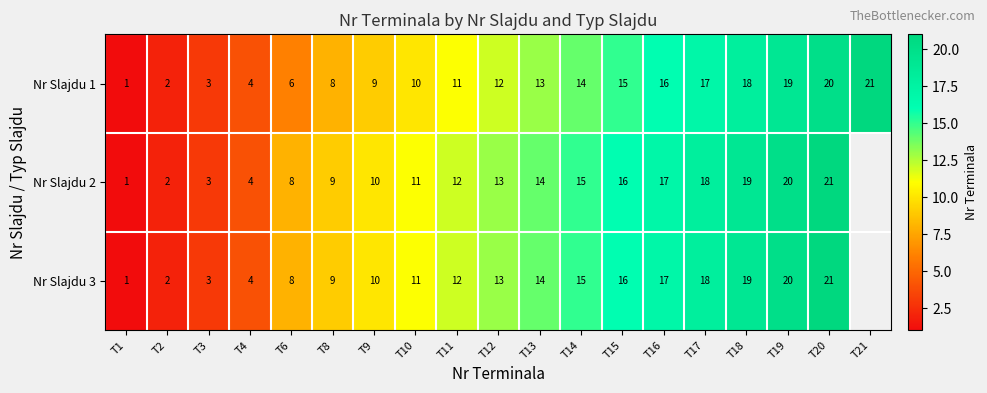

At which label is Nr Slajdu 1 closest to 11?

T11